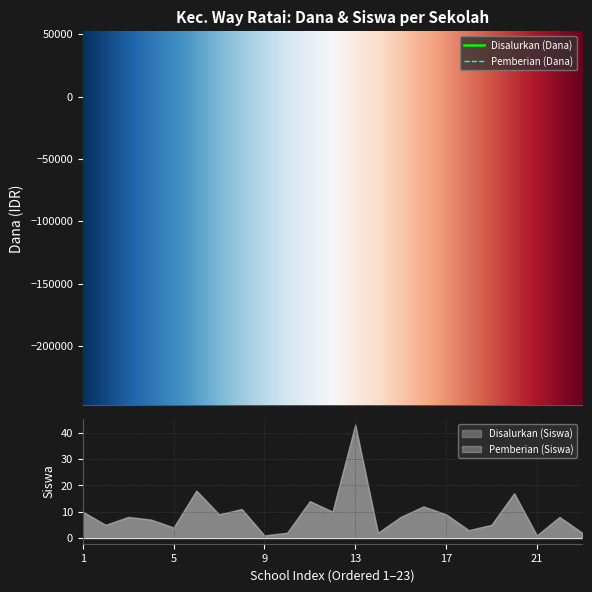

What is the sum of the Disalurkan (Dana) values at UPTD SDN 12 WAY RATAI and UPTD SDN 13 WAY RATAI?

11925000